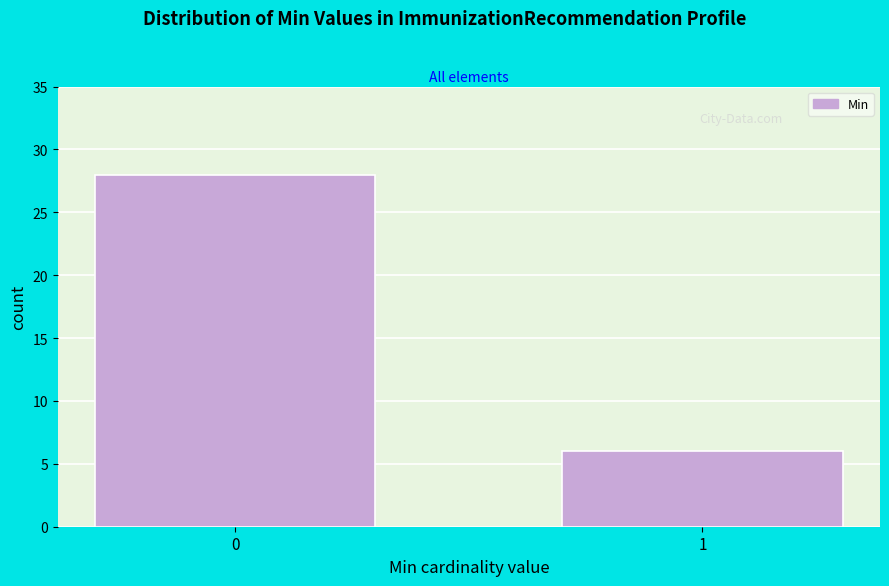

Reading left to right, extract all data points from this chart.

0=28	1=6